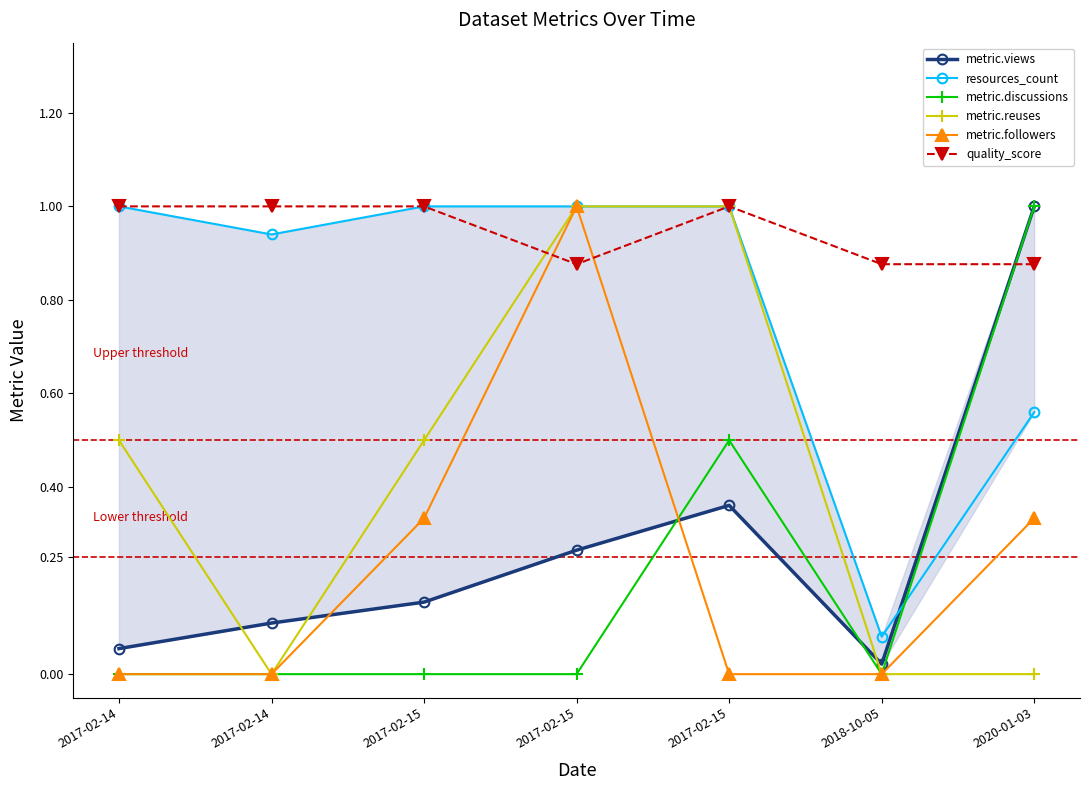

How many interior local peaks does the quality_score series have?

1